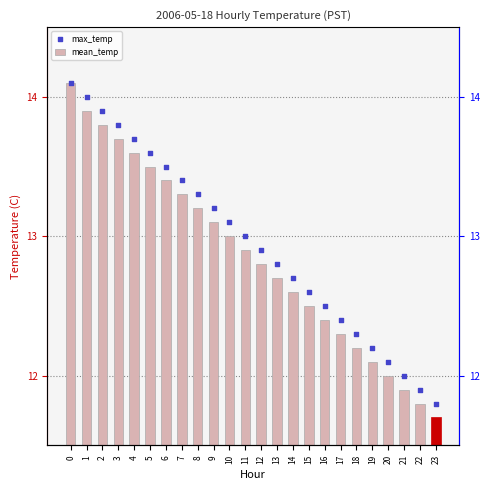

What are all the series names shown in the legend?

mean_temp, max_temp